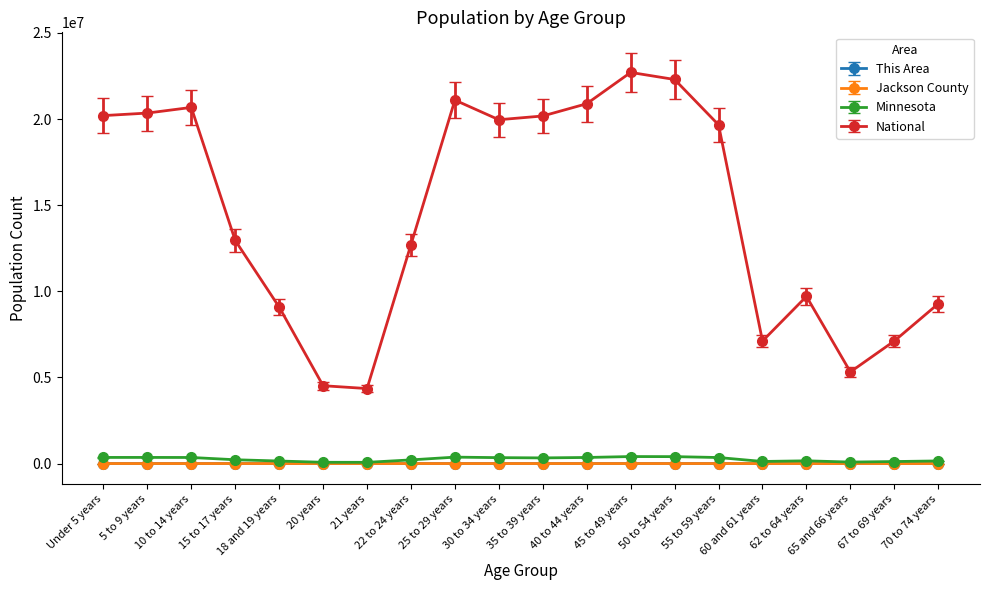

Which series has the largest total across all categories?

National